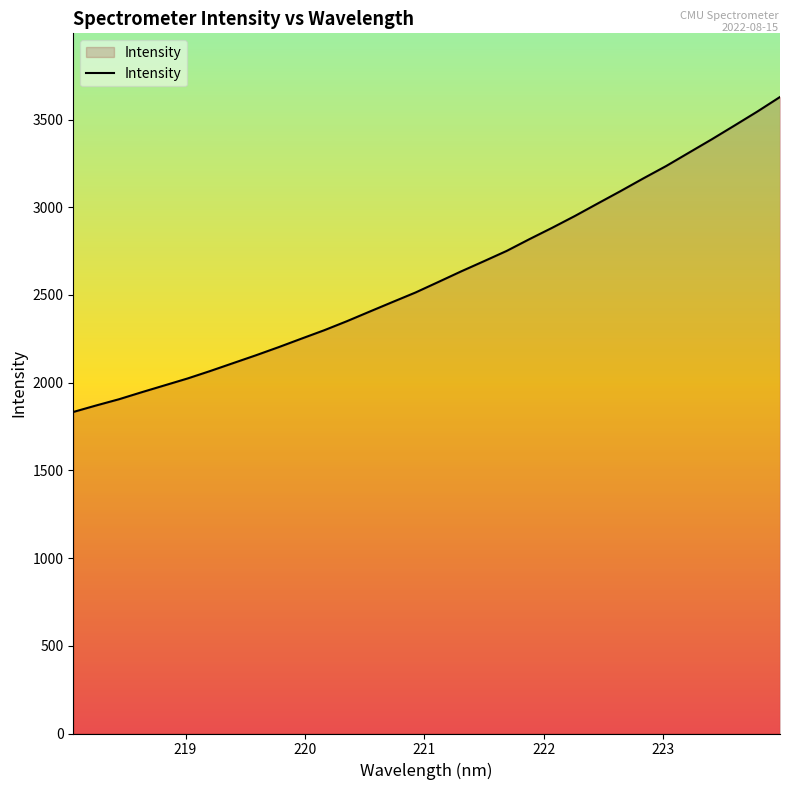

What is the difference between the maximum and minimum values?

1795.7